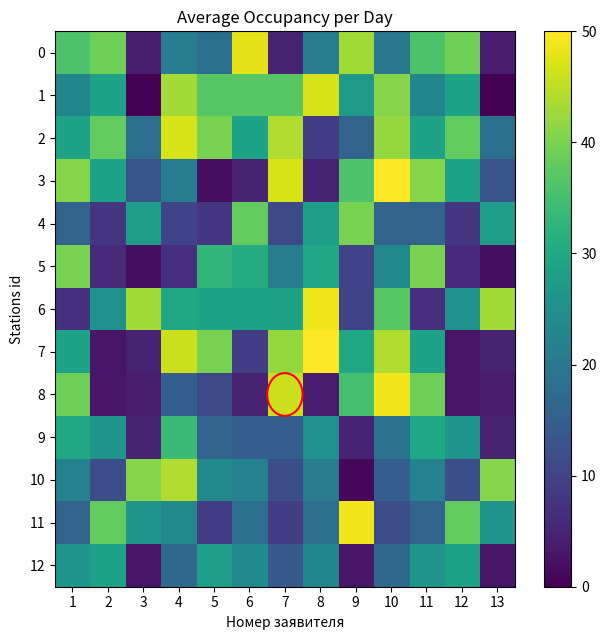

At how many categories does at least one series exceed 27?

13